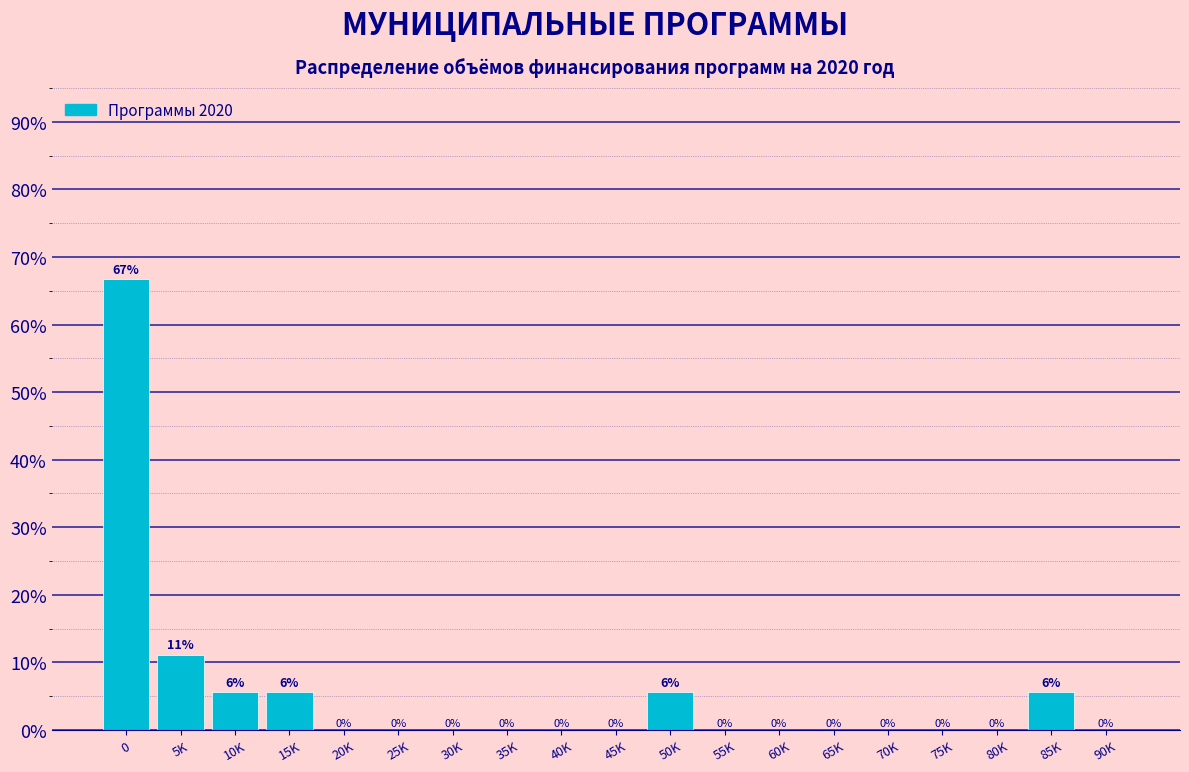

What is the greatest value displayed?

66.7